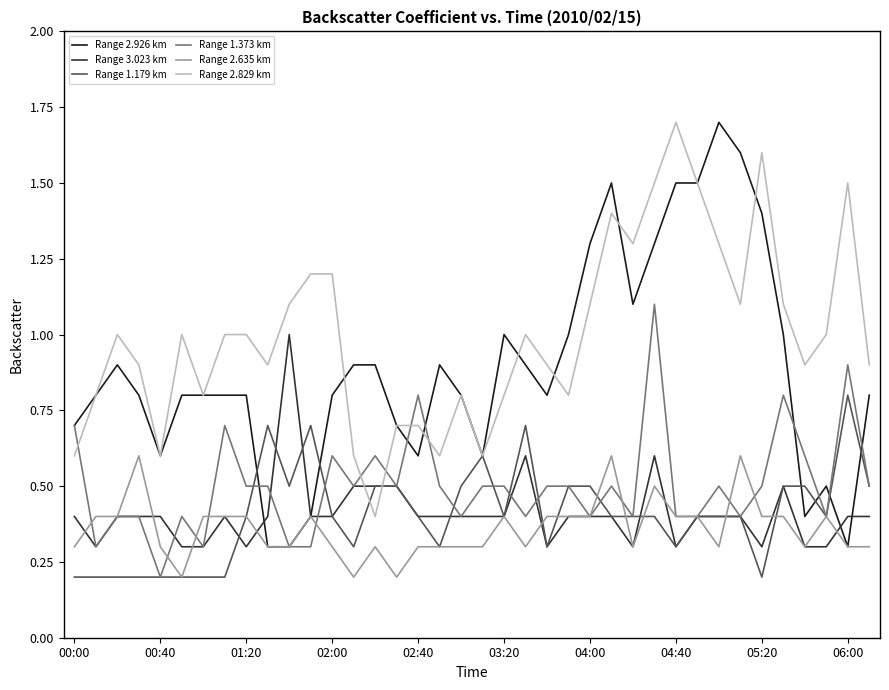

What is the greatest value displayed?

1.7